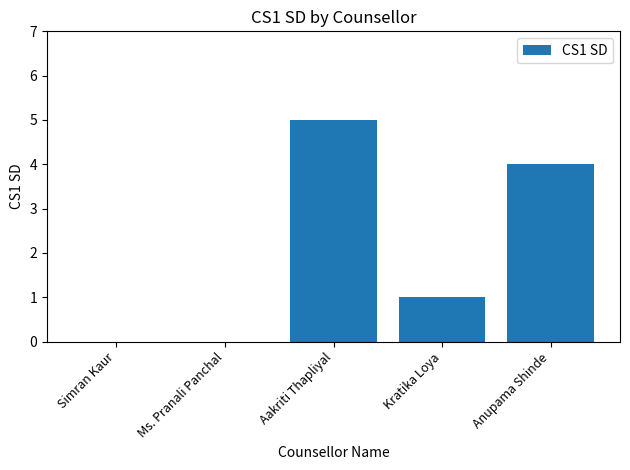

Which has a higher value, Kratika Loya or Aakriti Thapliyal?

Aakriti Thapliyal